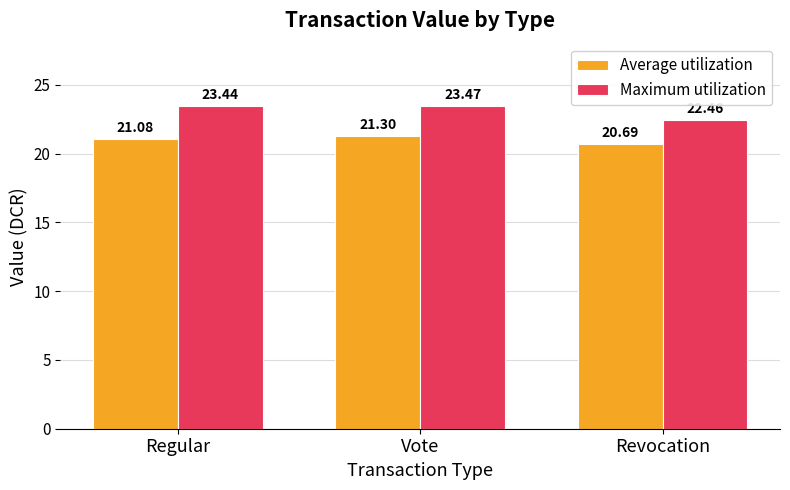

At which label does Average utilization first exceed 21?

Regular